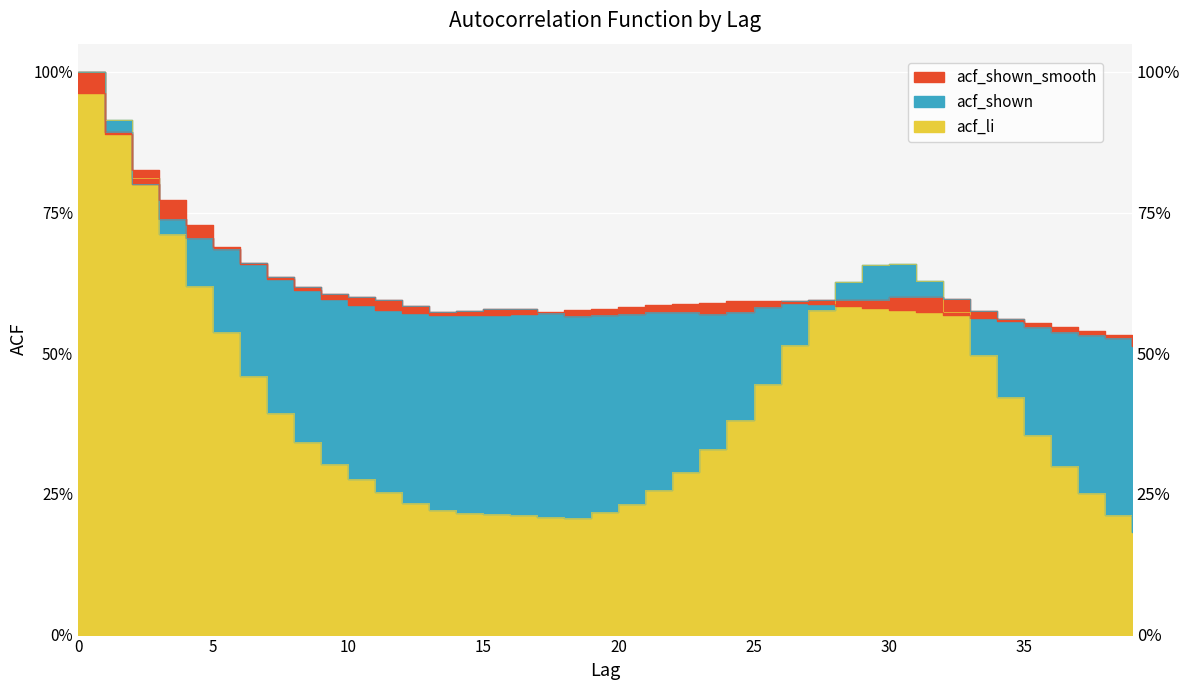

What is the minimum value for acf_shown_smooth?

0.5